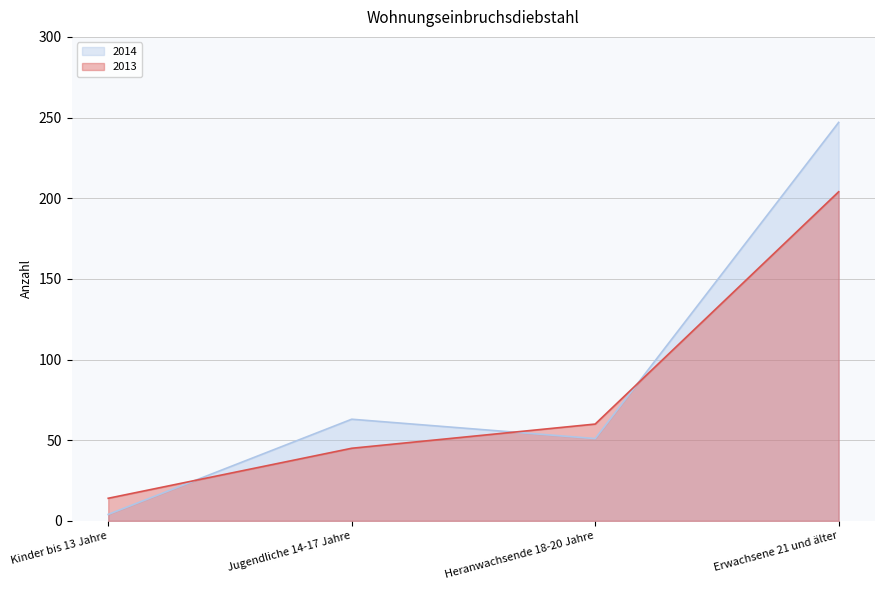

Which category has the highest value in the 2013 series?

Erwachsene 21 und älter